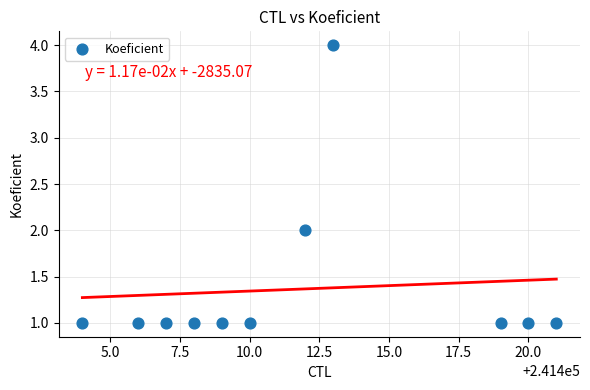

What is the range of X values (max minus min)?

17